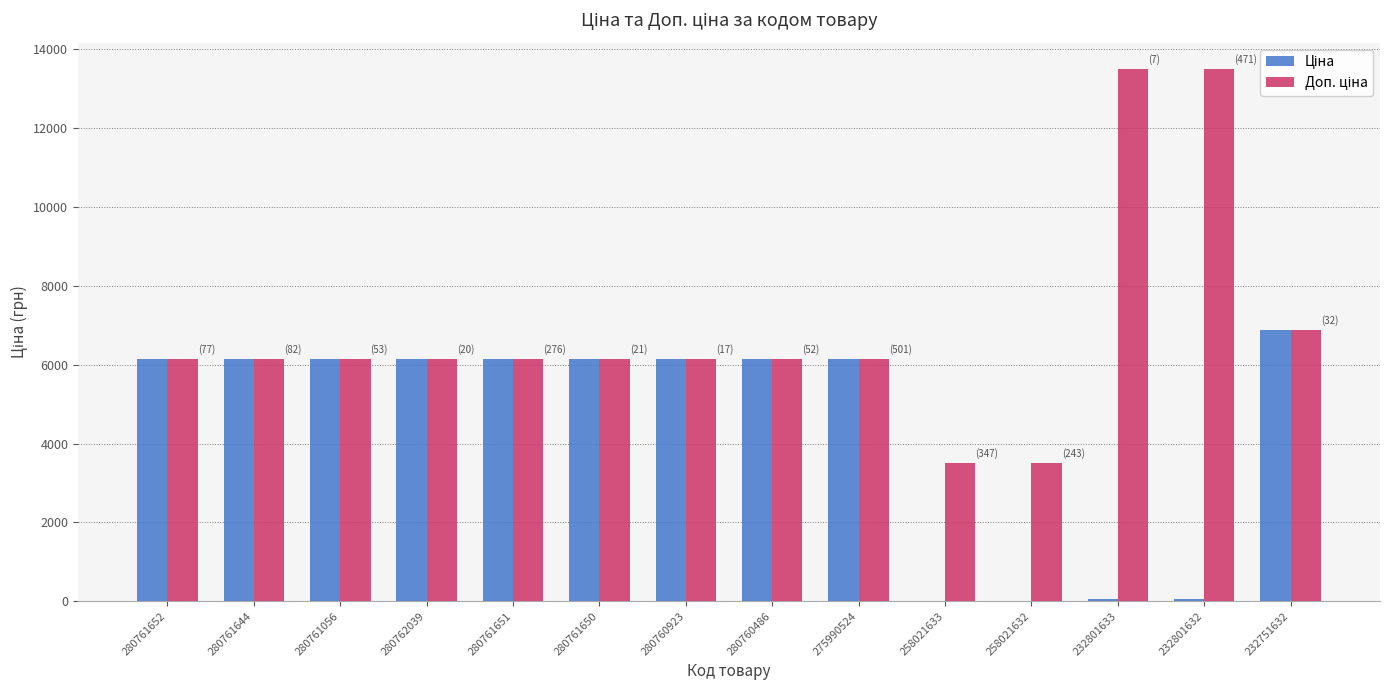

What is the total value across all series at 280761652?

12286.5